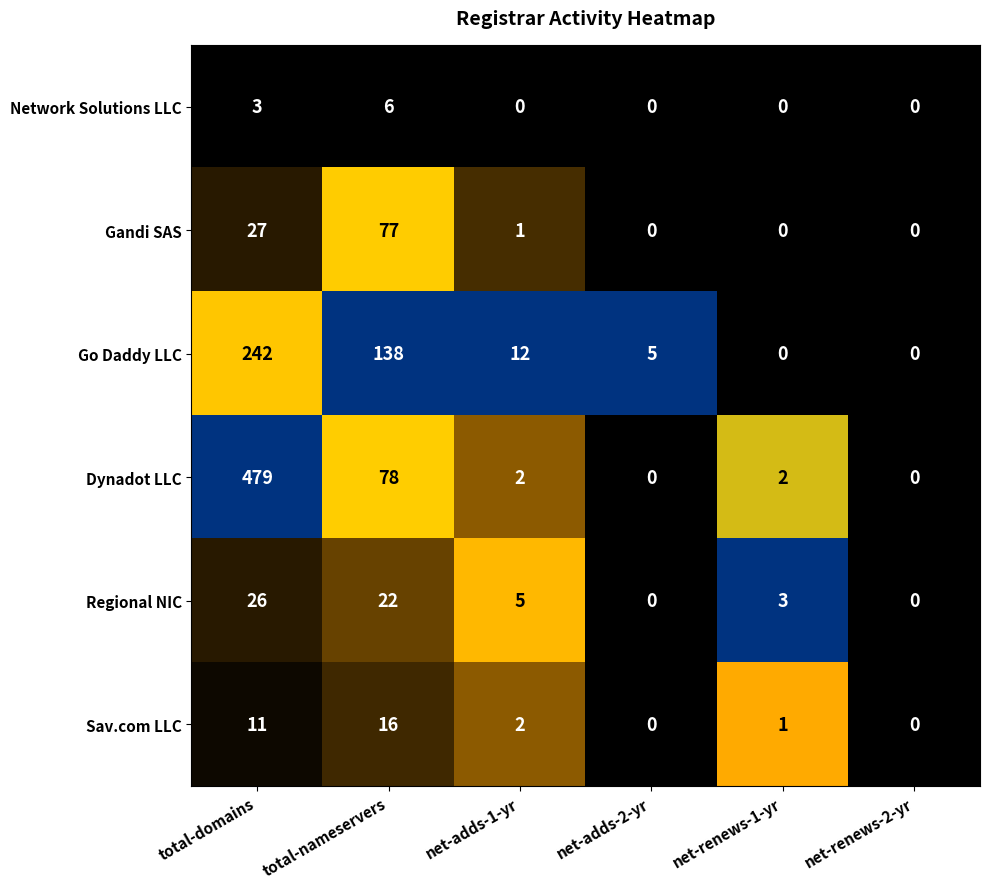

What is the difference between the Gandi SAS values at total-nameservers and net-renews-2-yr?

77